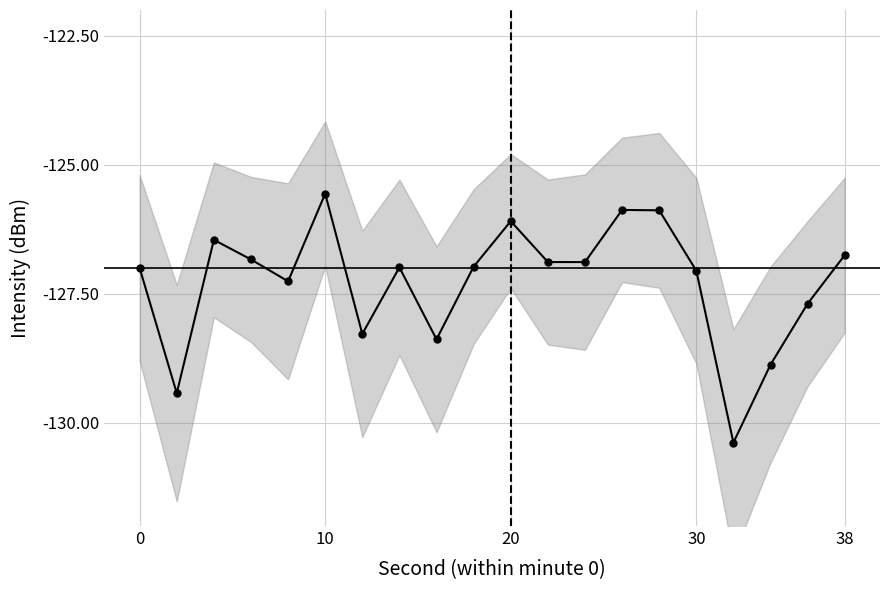

Is it true that the value at 10 is -37.5?

False